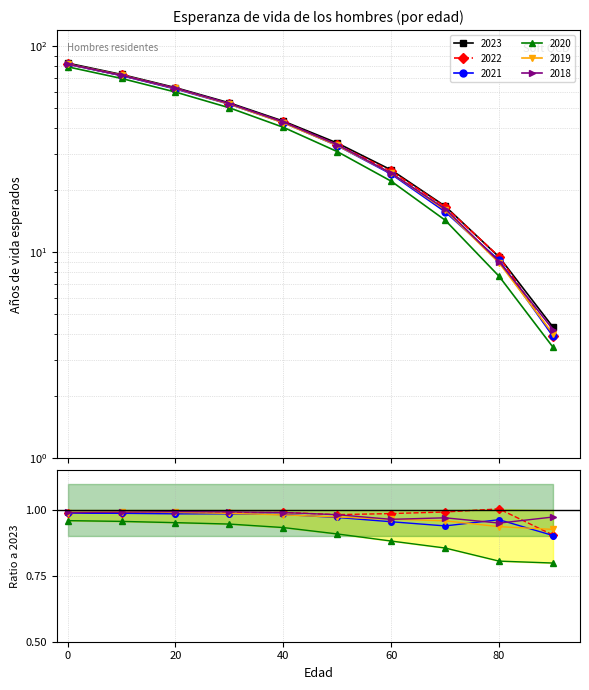

How many lines are shown in the chart?

6